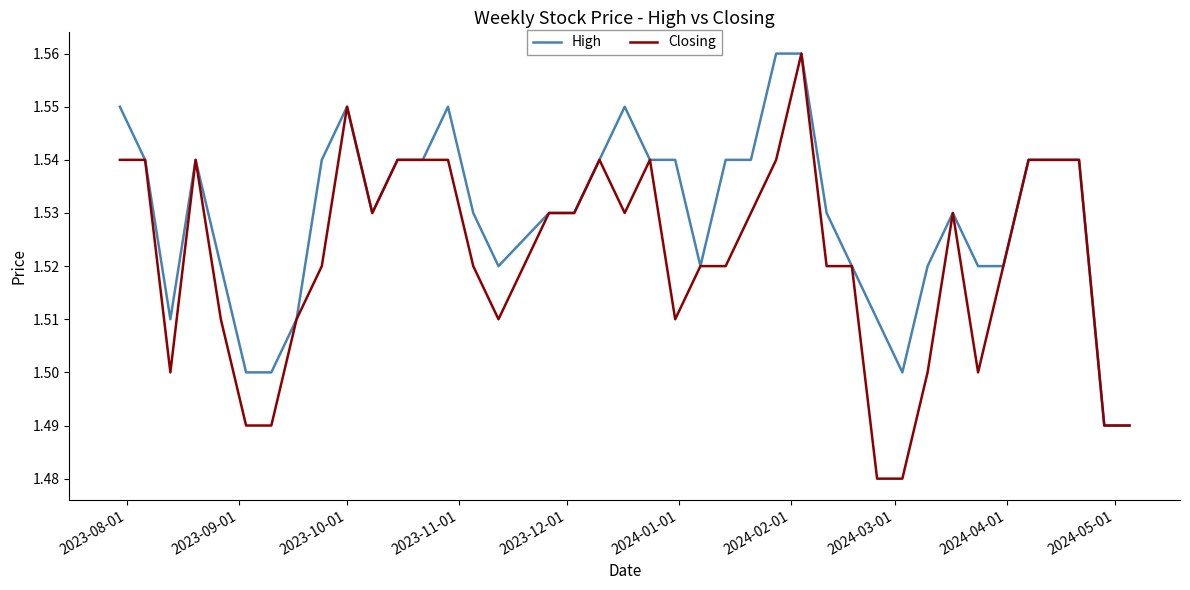

Which series has the largest range (max minus min)?

Closing